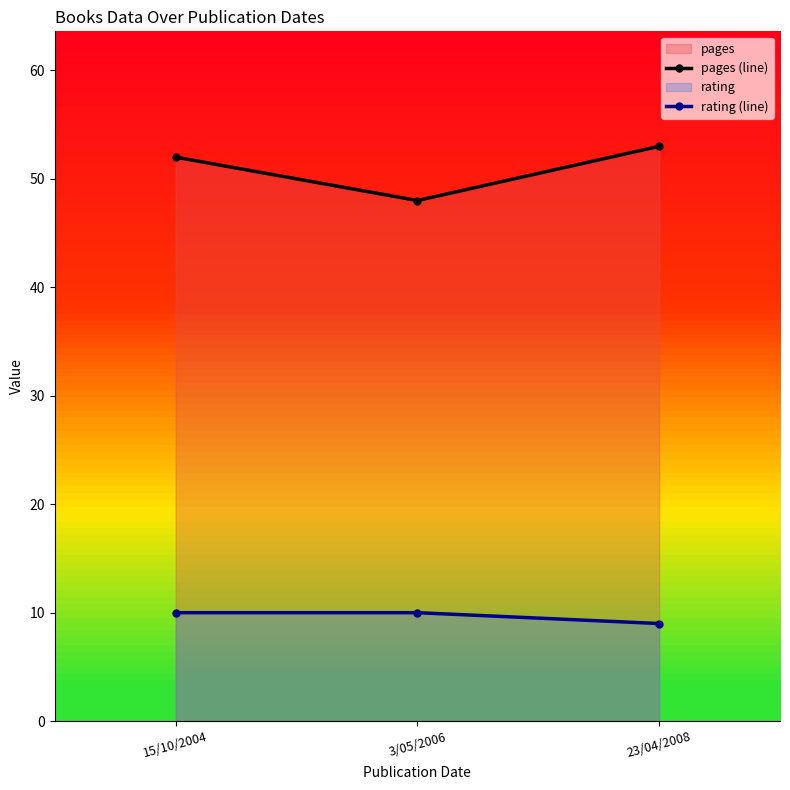

At which label is rating (line) closest to 9?

23/04/2008